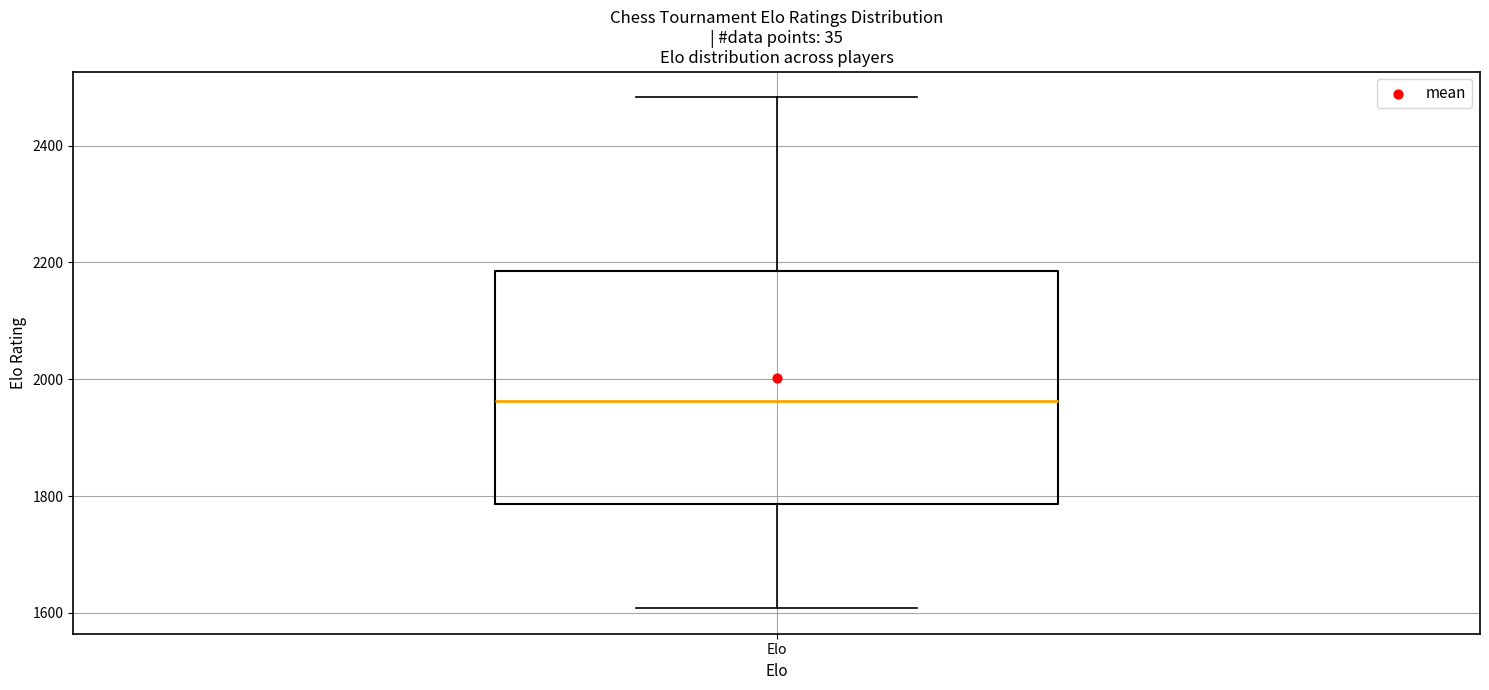

Transcribe this box plot: give where the median line is, the range the box spans, and where the two whiskers end, as read against the y-axis. The values are not printed on the chart, so give them approximately, as read against the axis.

median 1960, box 1780 to 2180, whiskers 1600 to 2480